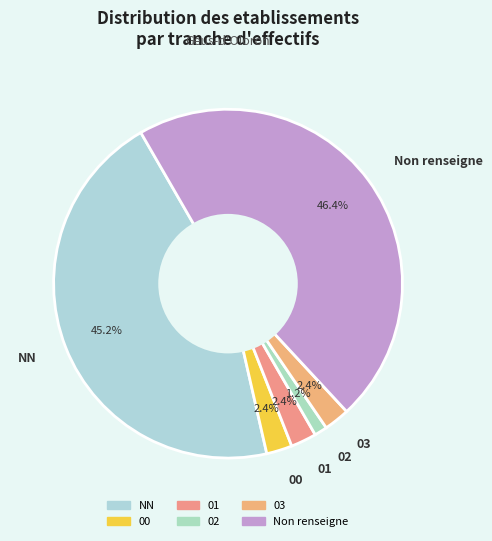

Between Non renseigne and 02, which is larger?

Non renseigne